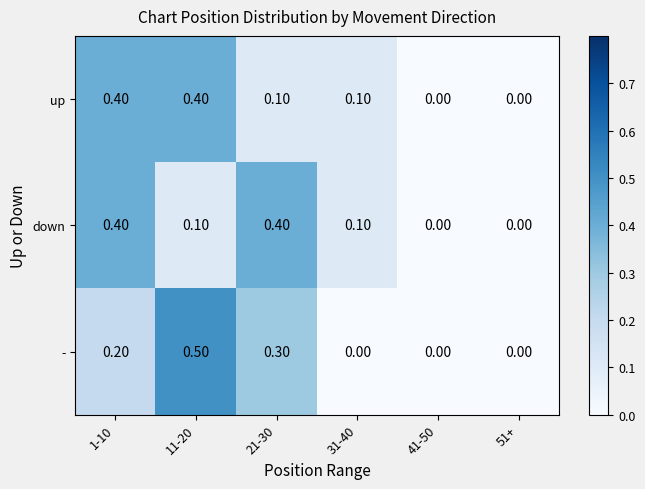

How many values in - are above zero?

3